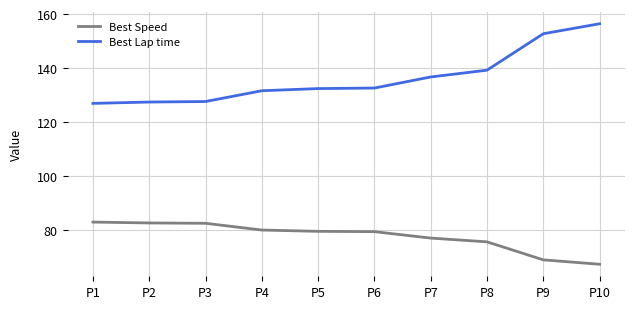

What is the spread (max minus min) of values at P9?

83.9